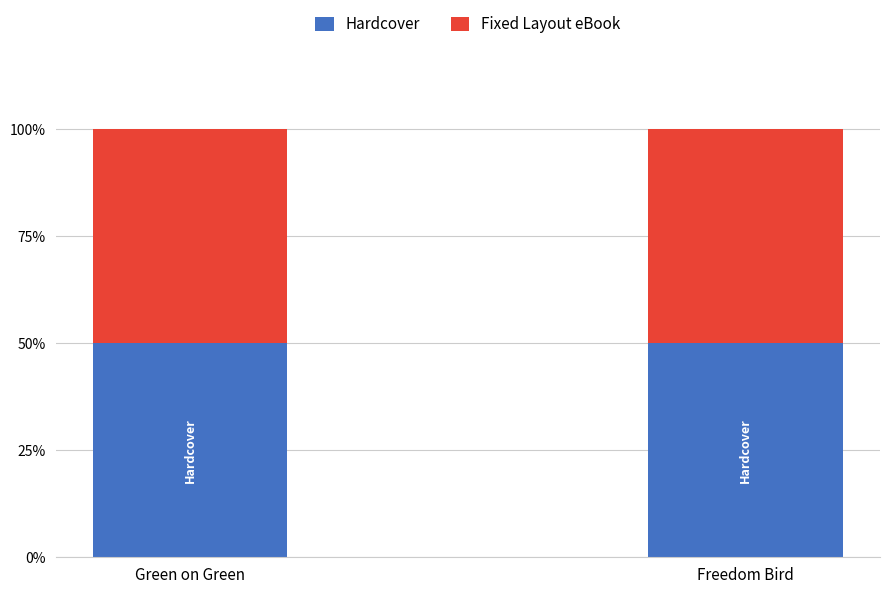

What is the label of the 1st bar from the left?

Green on Green